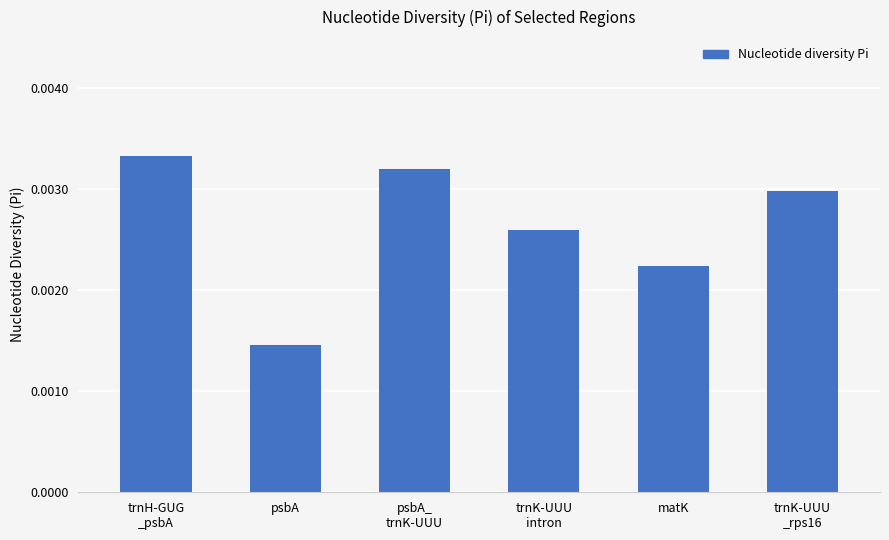

How many values are between 0 and 1?

6